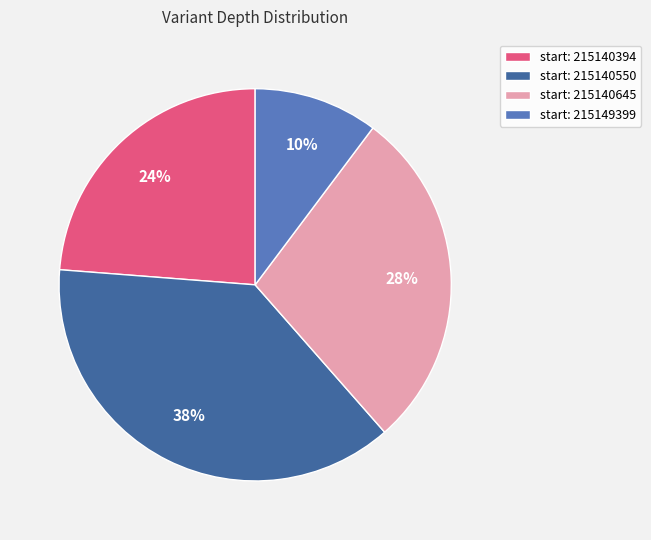

How many slices are in this pie chart?

4